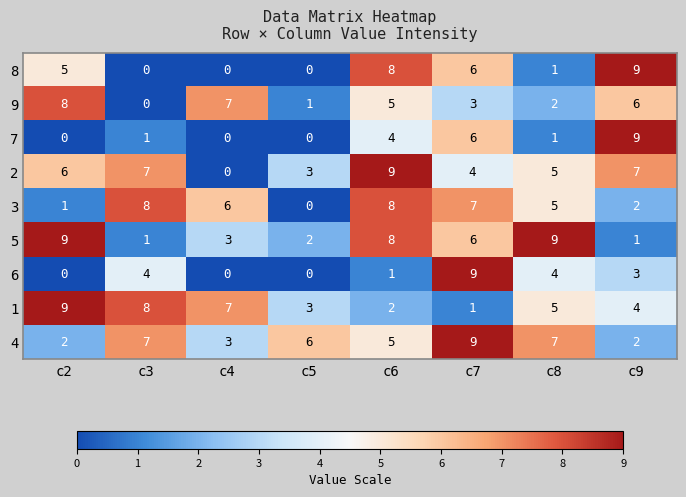

At which label is 7 closest to 4?

c6